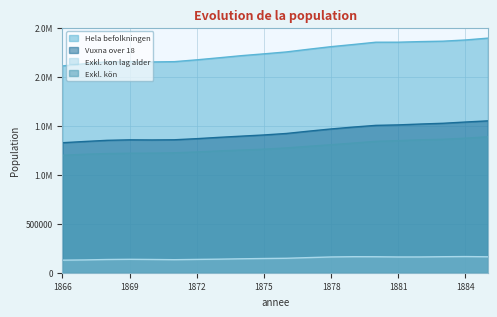

In Hela befolkningen, how many points are higher than both neighbors (excluding endpoints)?

1